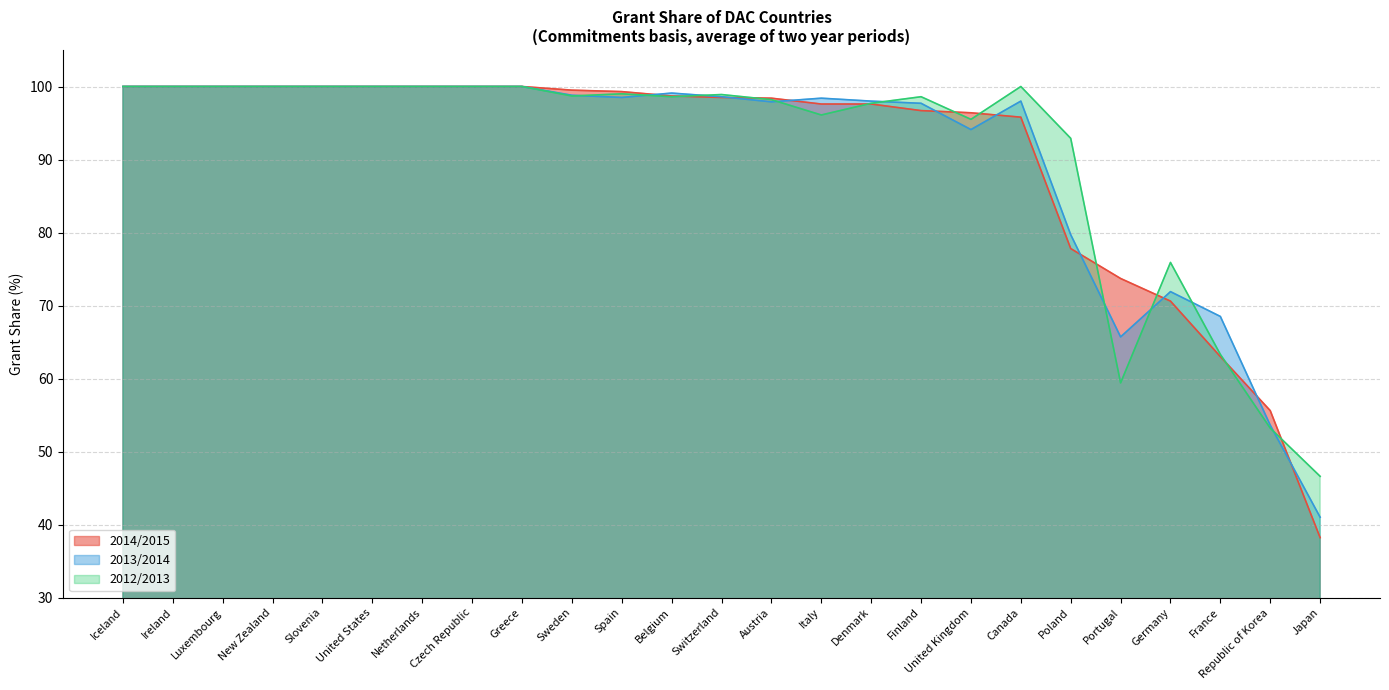

True or false: 2013/2014 has a value of 178.2 at New Zealand.

False